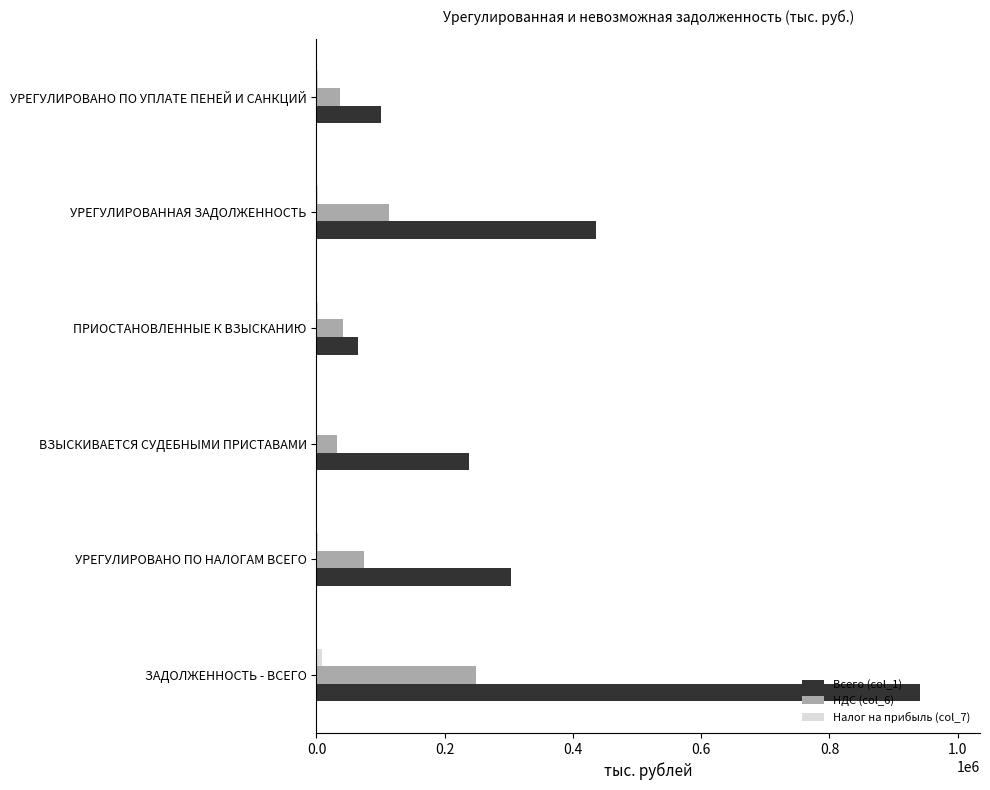

Which series has the largest total across all categories?

Всего (col_1)